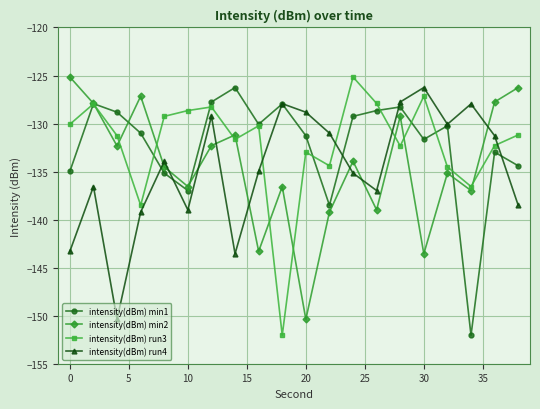

True or false: intensity(dBm) min1 has more than 0 interior local peaks.

True